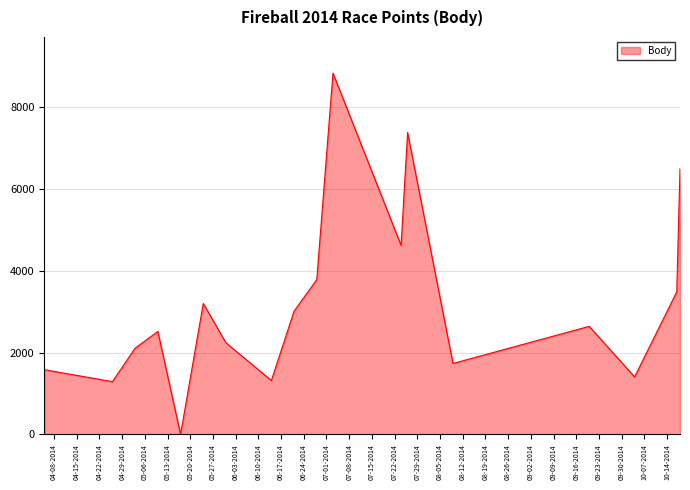

True or false: the data has more than 2 interior local peaks.

True